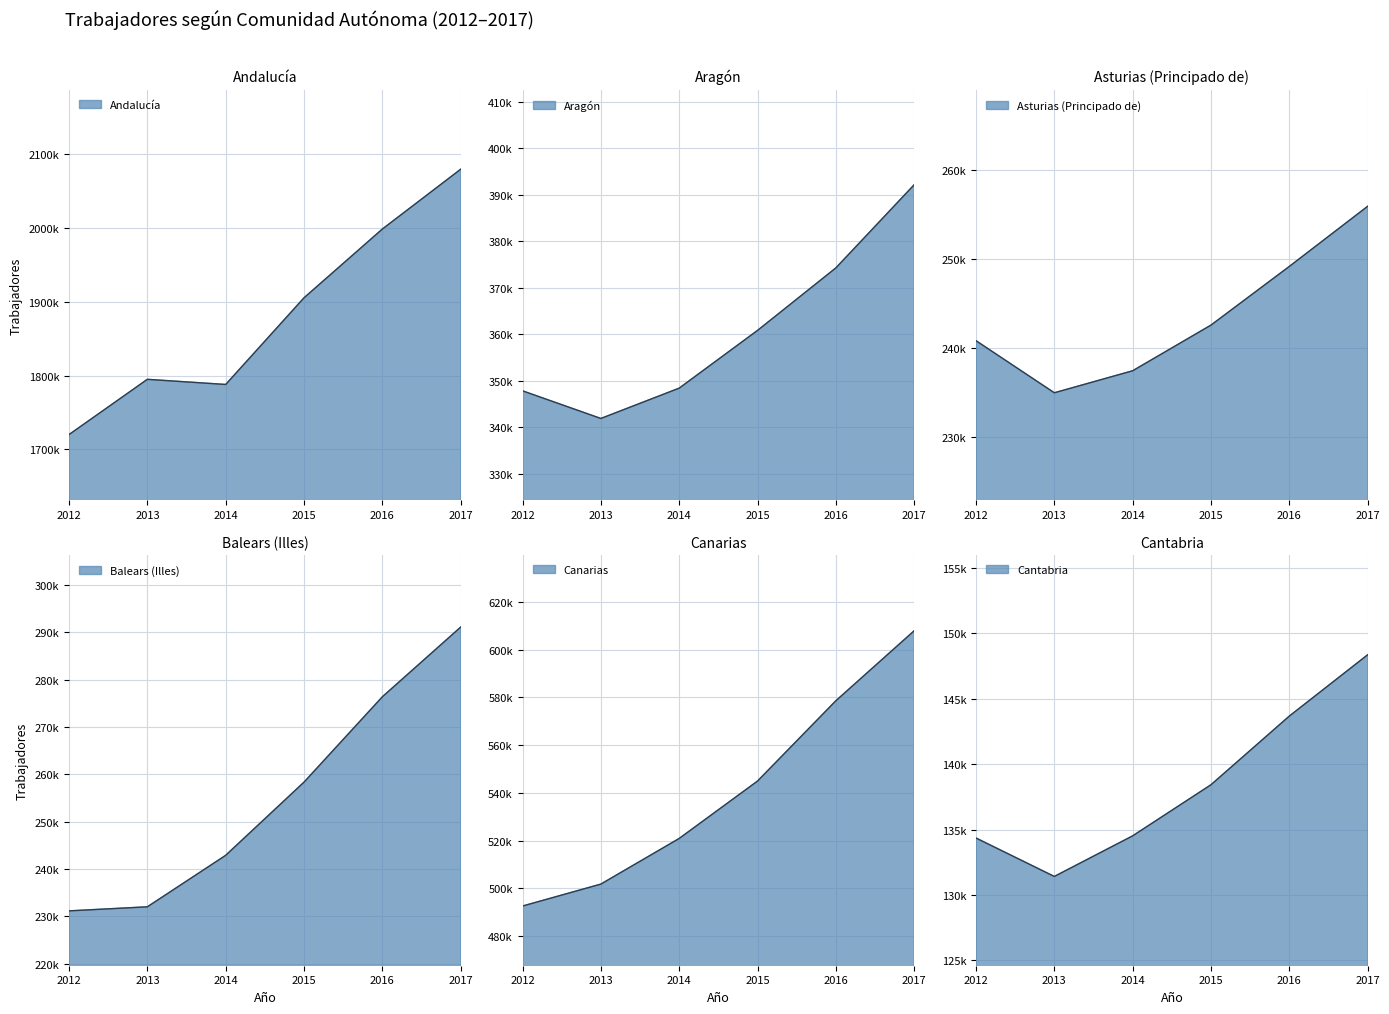

The Cantabria series shows 131413 at 2013. True or false?

True